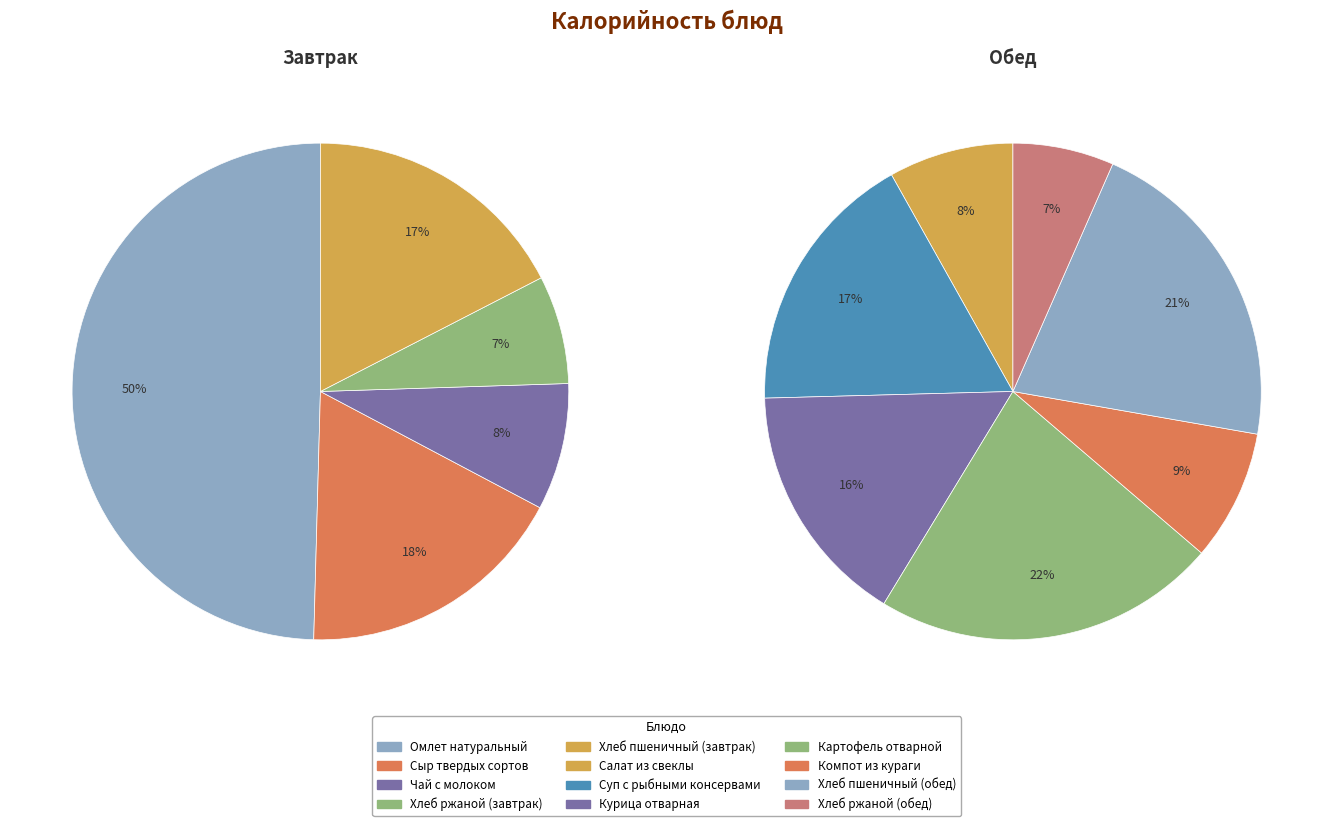

Is the sum of Компот из кураги and Сыр твердых сортов greater than half?

No